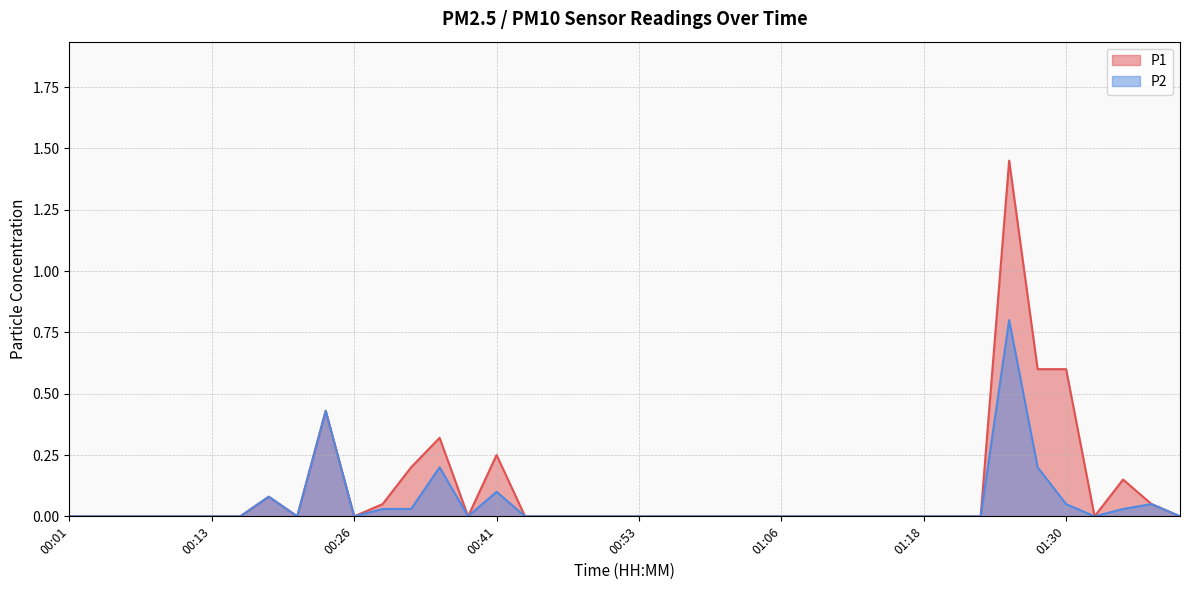

At 00:26, list the series in order from smallest to largest.

P1, P2